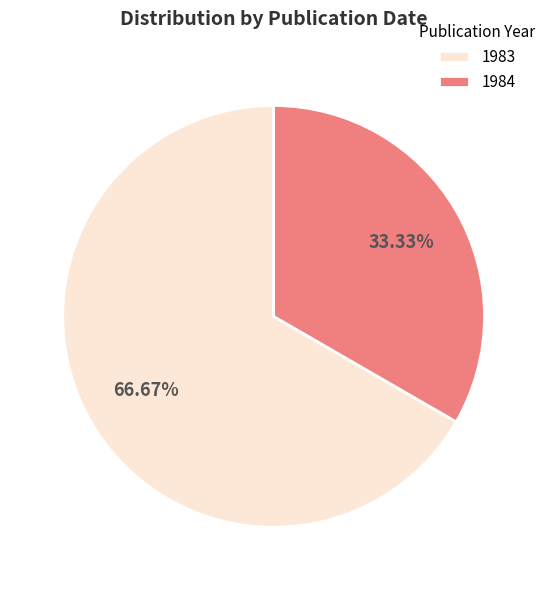

Rank the categories by value from lowest to highest.

1984, 1983